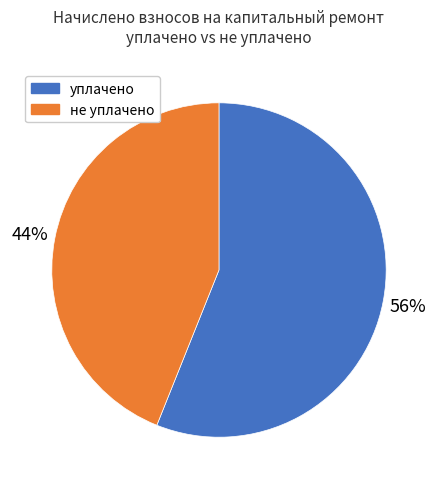

Is it true that уплачено is 56% of the pie?

True